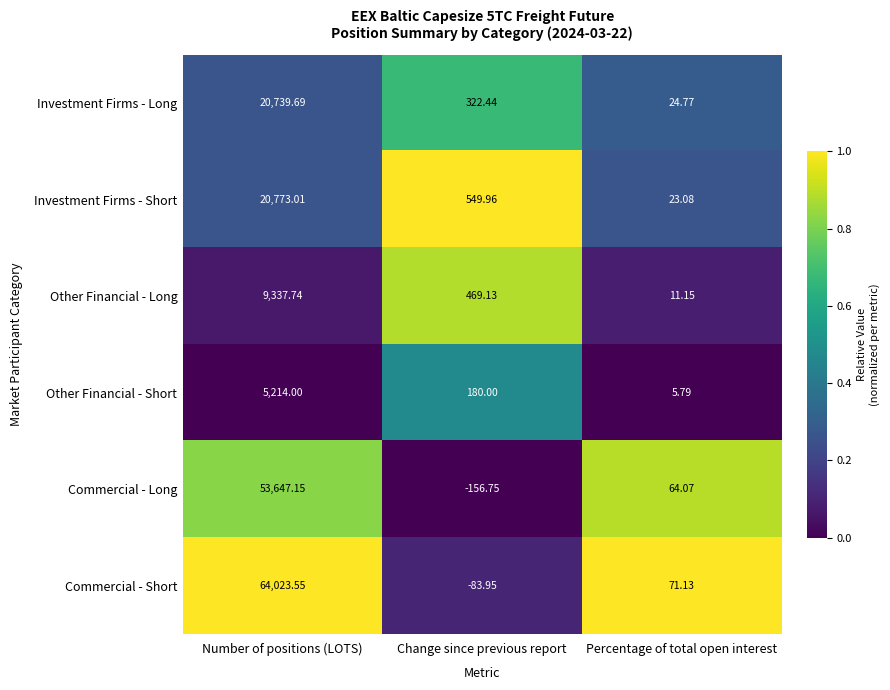

Which series has the largest range (max minus min)?

Commercial - Short